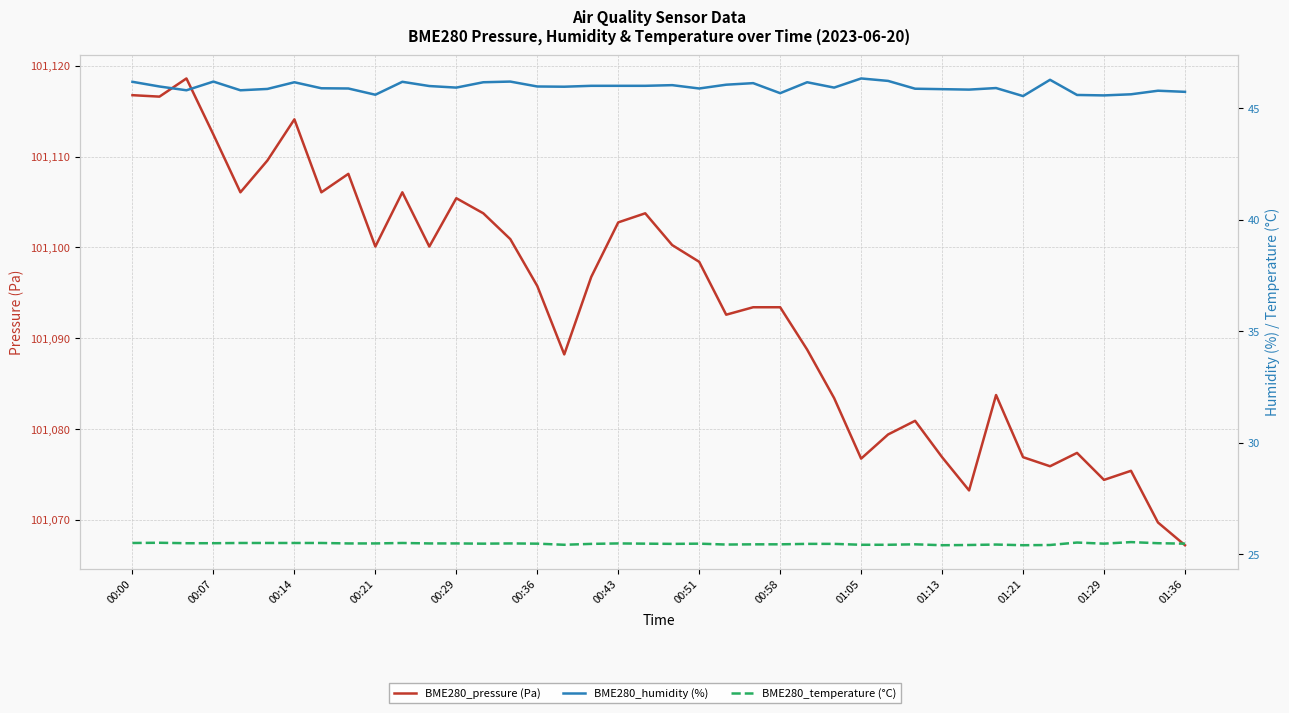

What is the value of the BME280_temperature (°C) point at the 19th from the left?

25.5